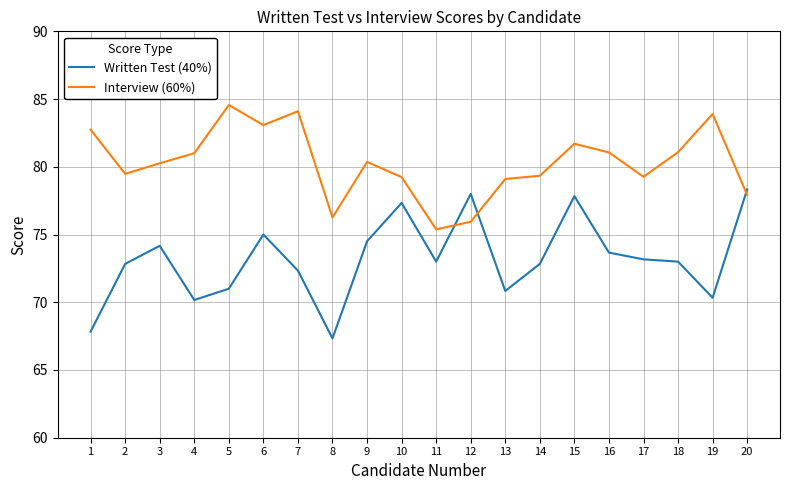

At 16, list the series in order from smallest to largest.

Written Test (40%), Interview (60%)